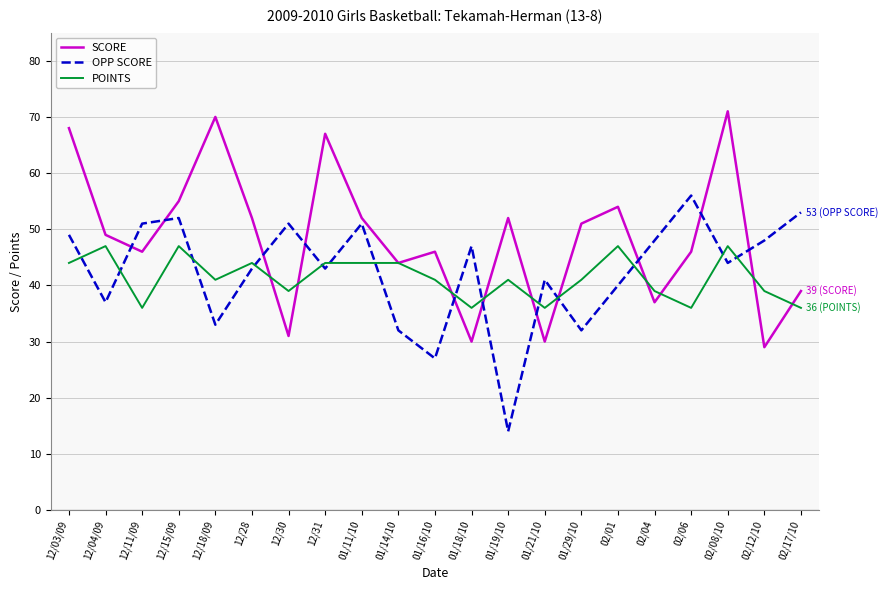

At 02/12/10, list the series in order from largest to smallest.

OPP SCORE, POINTS, SCORE